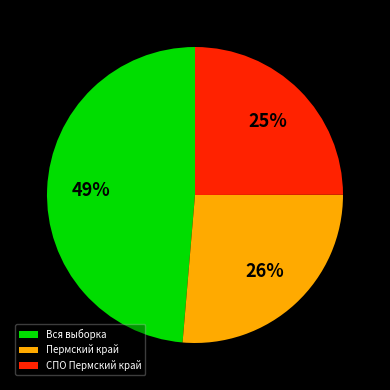

To the nearest percent, what is the difference between the СПО Пермский край and Пермский край slice percentages?

1%